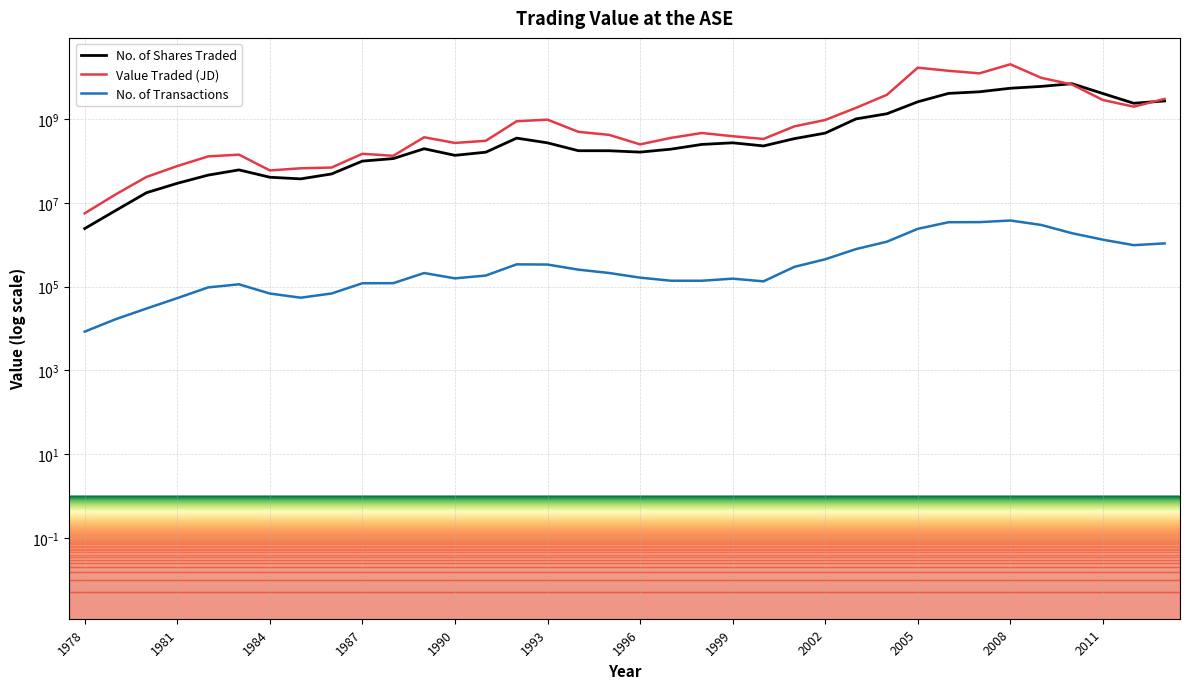

List the series in order of their peak value, highest first.

Value Traded (JD), No. of Shares Traded, No. of Transactions